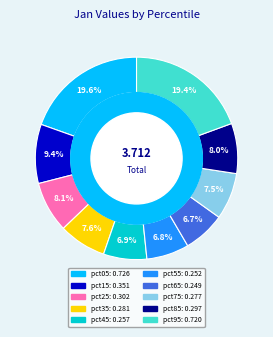

Is there any slice that represents more than half of the pie?

No